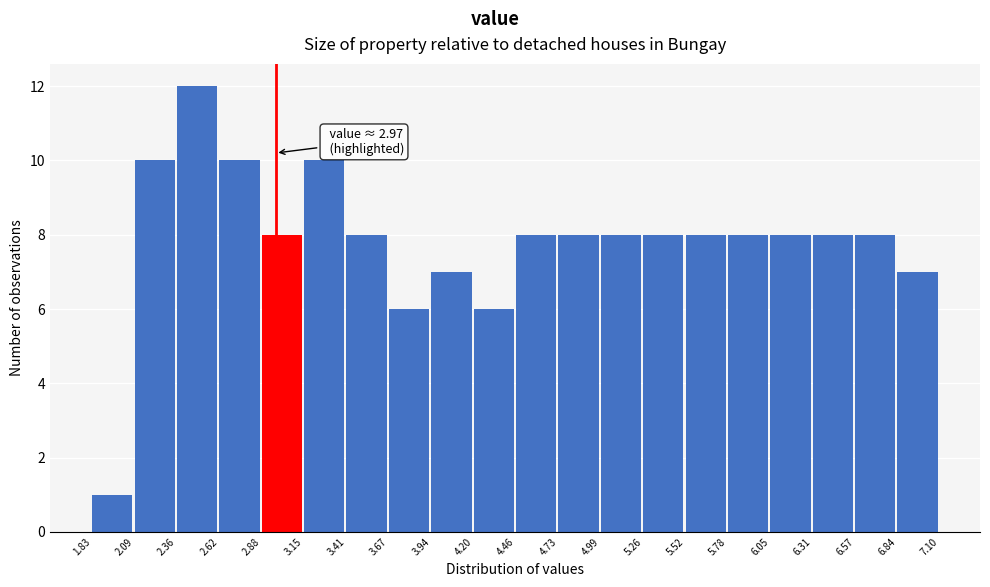

Which range on the x-axis has the tallest bar?

2.36 to 2.62